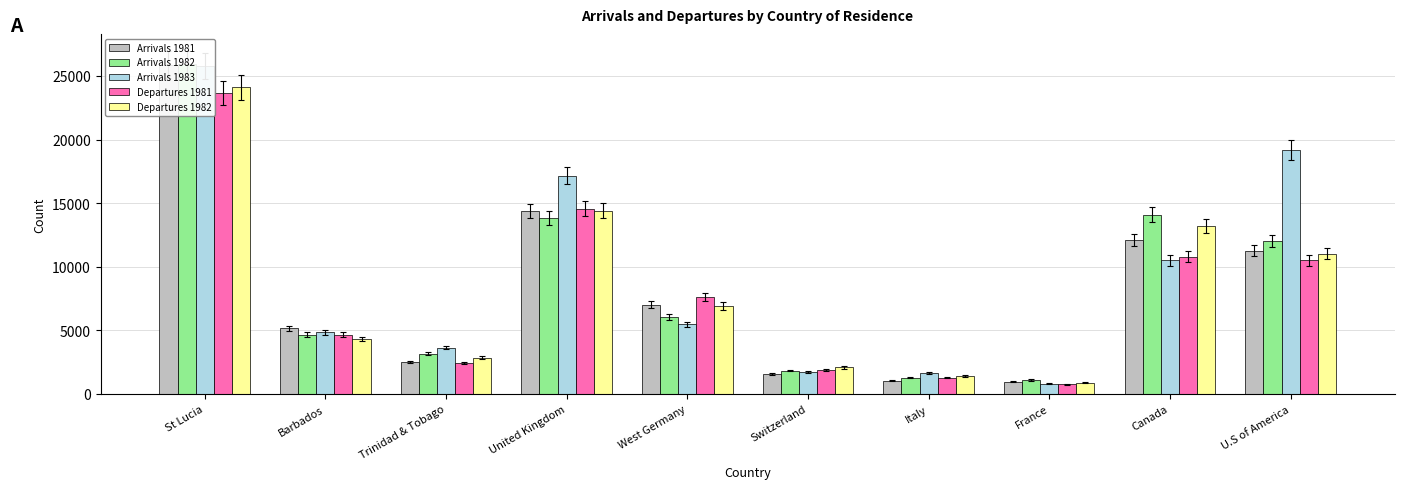

What is the difference between the maximum and second lowest values in the Arrivals 1981 series?

24837